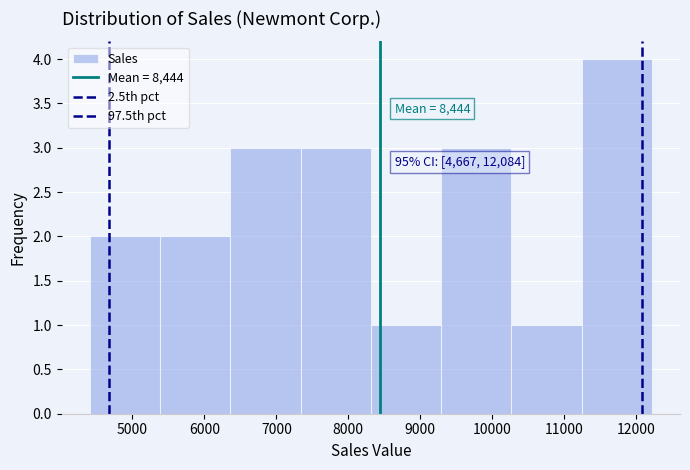

Which range on the x-axis has the tallest bar?

11200 to 12200